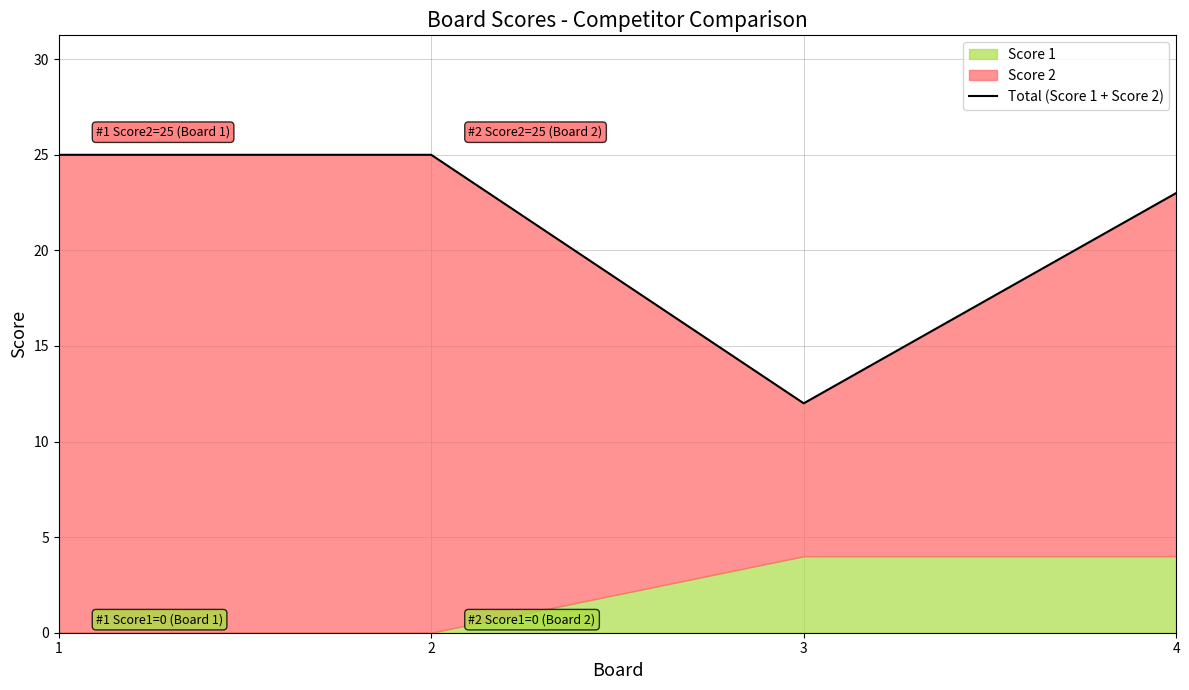

What is the difference between the second highest and second lowest values?

2